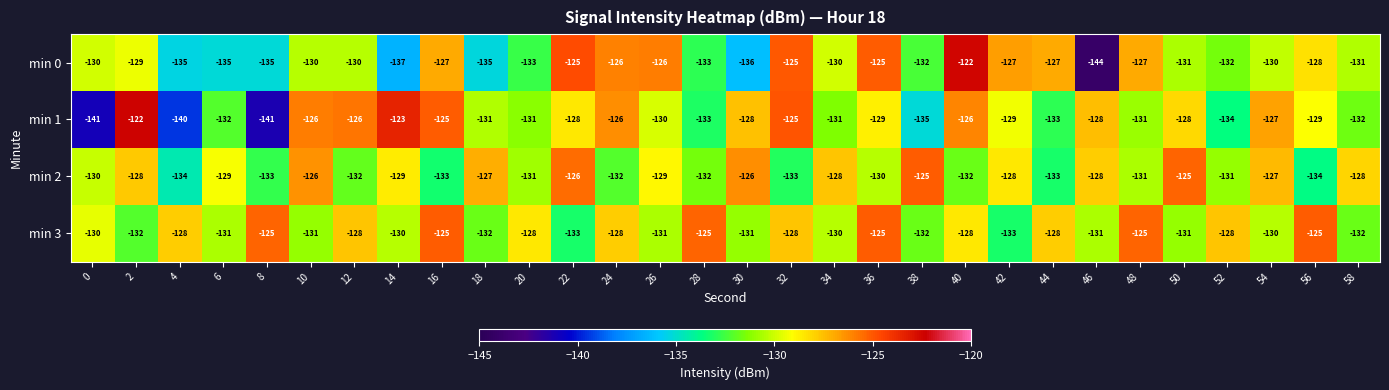

Where does the min 3 series first go above -130?

4